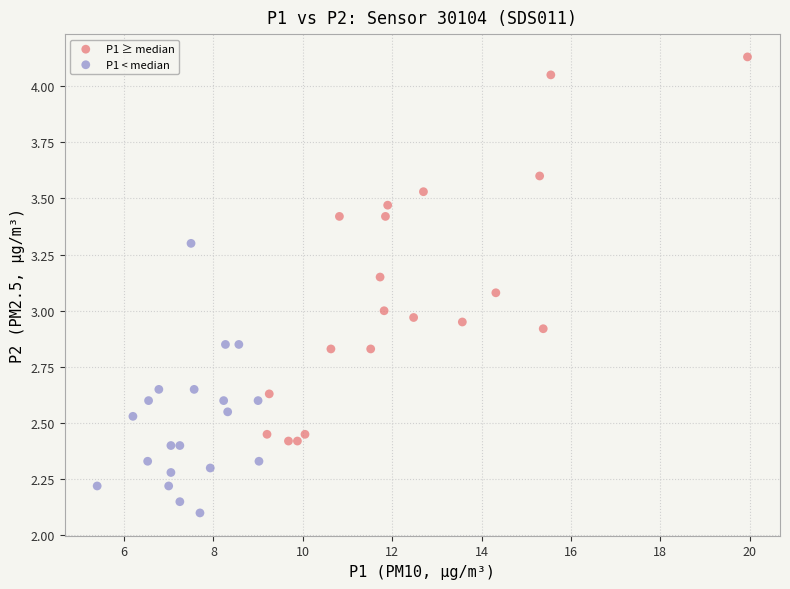

Which series has the widest spread of Y values?

P1 ≥ median